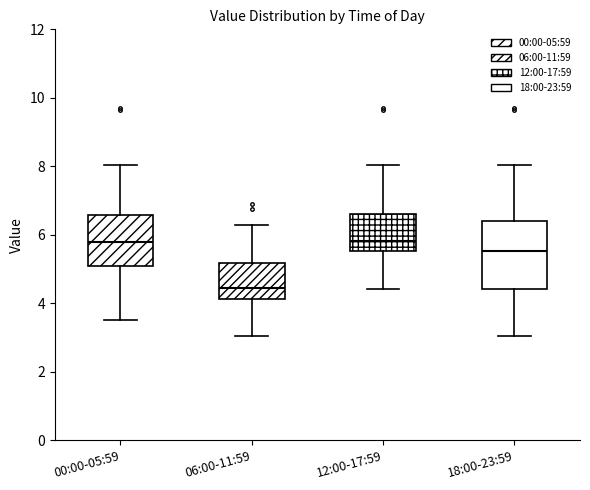

Reading left to right, transcribe this box plot: for each box, give where its median line is, the range the box spans, and where its two whiskers end, as read against the y-axis. The values are not printed on the chart, so give them approximately, as read against the axis.

00:00-05:59: median 5.8, box 5.0 to 6.6, whiskers 3.6 to 8.0
06:00-11:59: median 4.4, box 4.2 to 5.2, whiskers 3.0 to 6.2
12:00-17:59: median 5.8, box 5.6 to 6.6, whiskers 4.4 to 8.0
18:00-23:59: median 5.6, box 4.4 to 6.4, whiskers 3.0 to 8.0